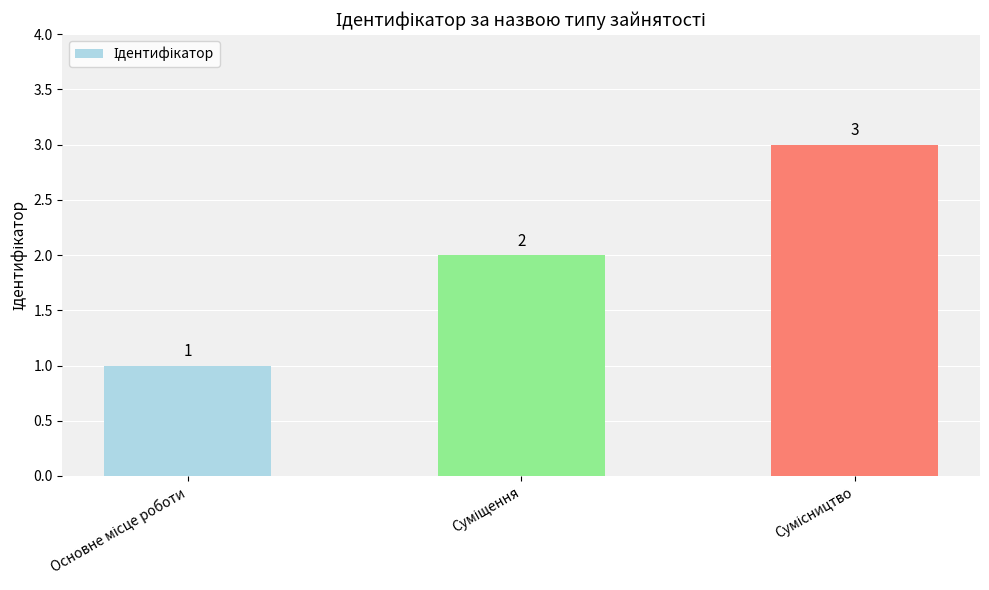

How many values are between 1 and 3?

3